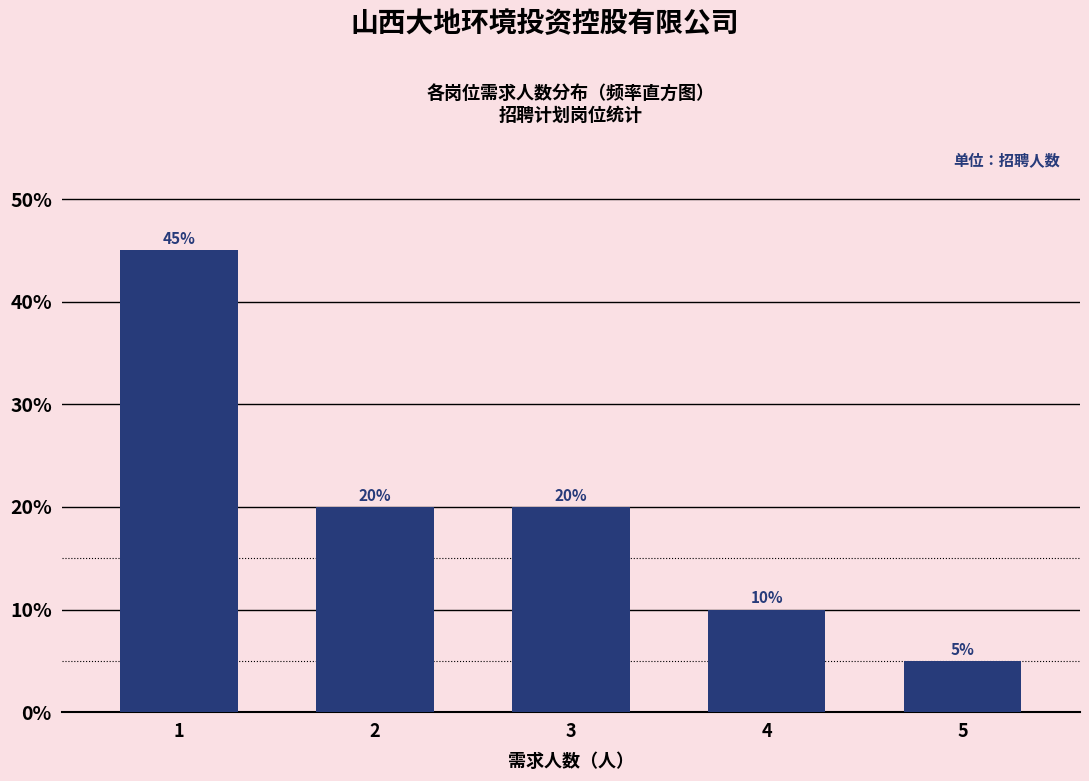

Reading left to right, what are all the values shown in this chart?

45	20	20	10	5